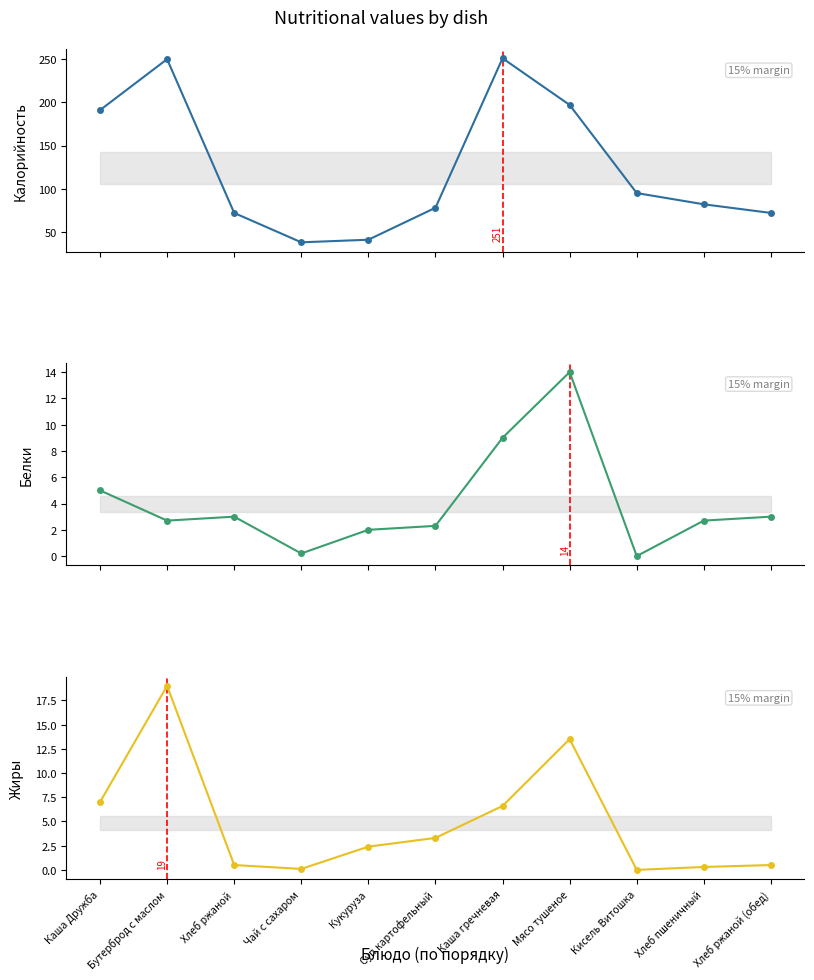

The Калорийность series shows 64.4 at Чай с сахаром. True or false?

False